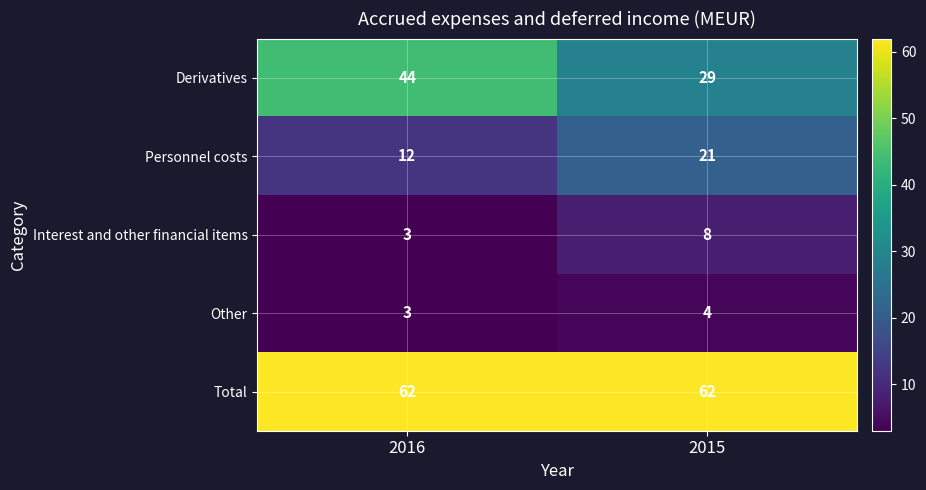

Which series has the largest total across all categories?

Total